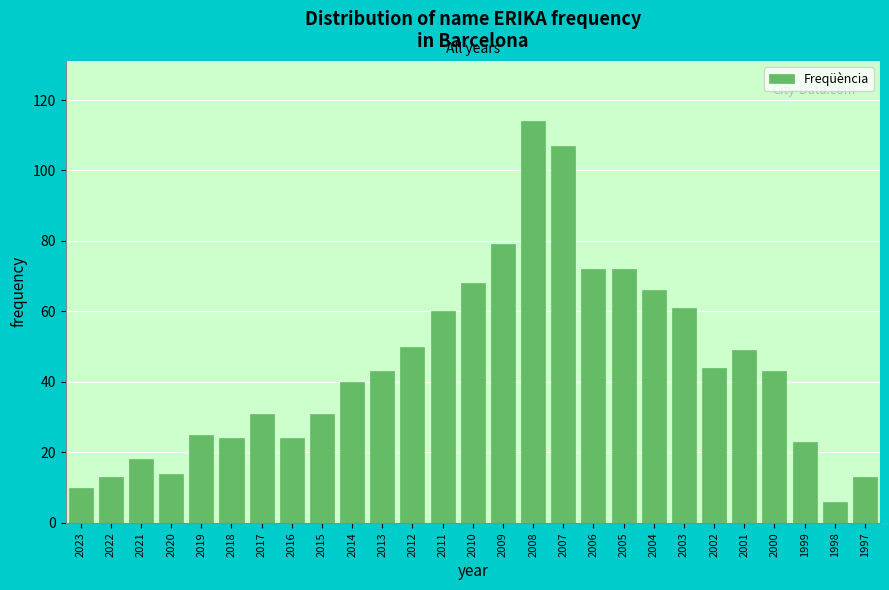

Reading left to right, extract all data points from this chart.

2023=10	2022=13	2021=18	2020=14	2019=25	2018=24	2017=31	2016=24	2015=31	2014=40	2013=43	2012=50	2011=60	2010=68	2009=79	2008=114	2007=107	2006=72	2005=72	2004=66	2003=61	2002=44	2001=49	2000=43	1999=23	1998=6	1997=13